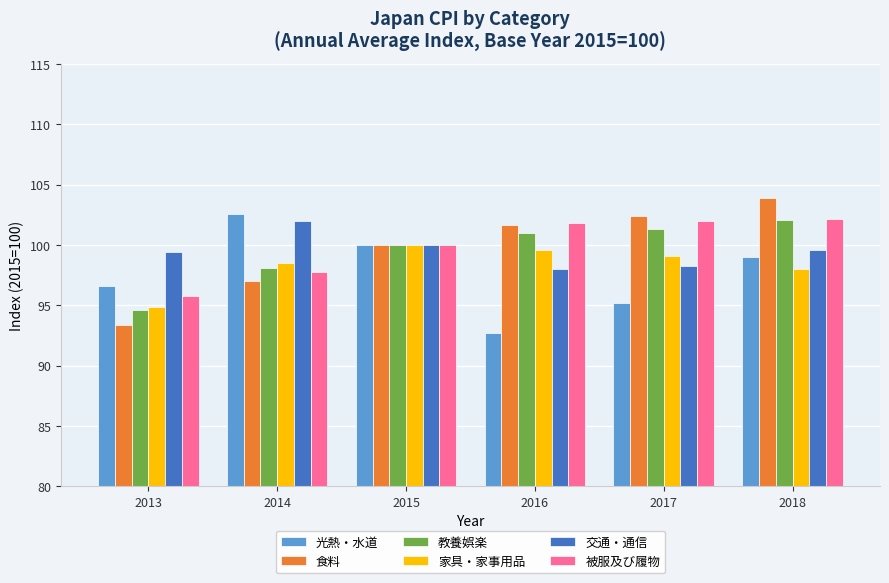

Is the value of 食料 at 2015 greater than the value of 光熱・水道 at 2013?

Yes